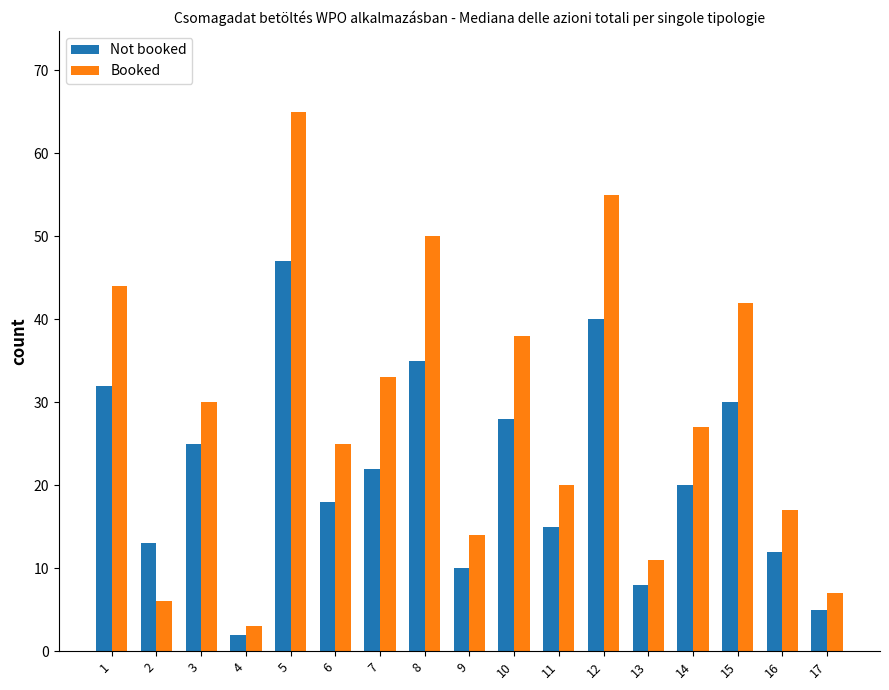

The Not booked series shows 13 at 2. True or false?

True